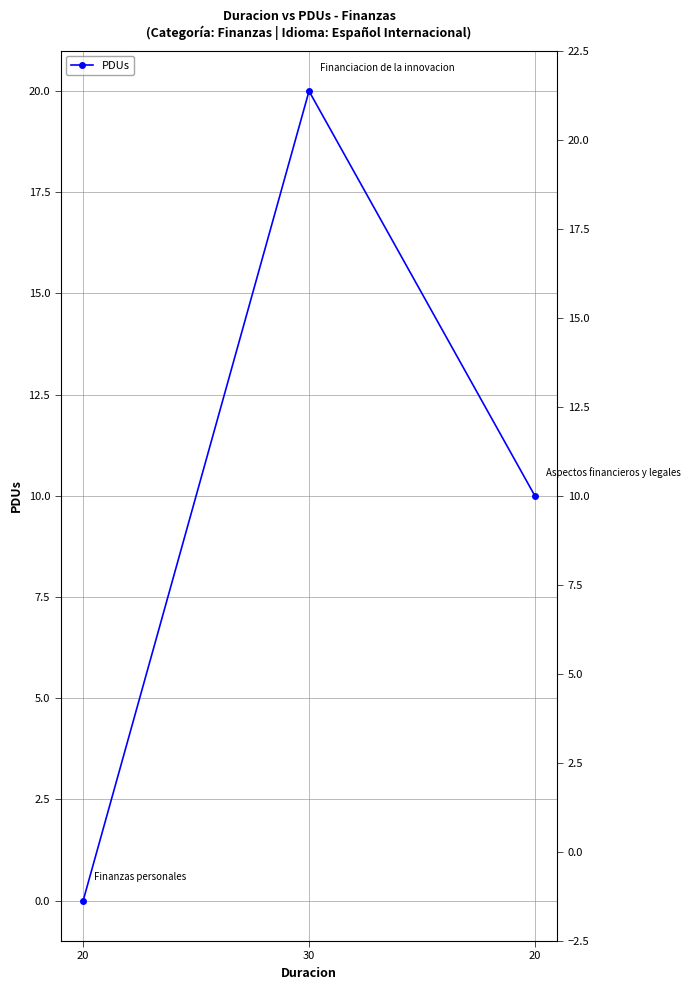

At which label is the value closest to 10?

20